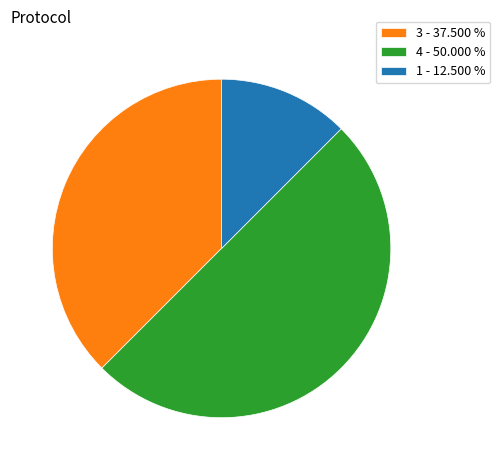

What is the smallest slice in the pie chart?

1 - 12.500 %